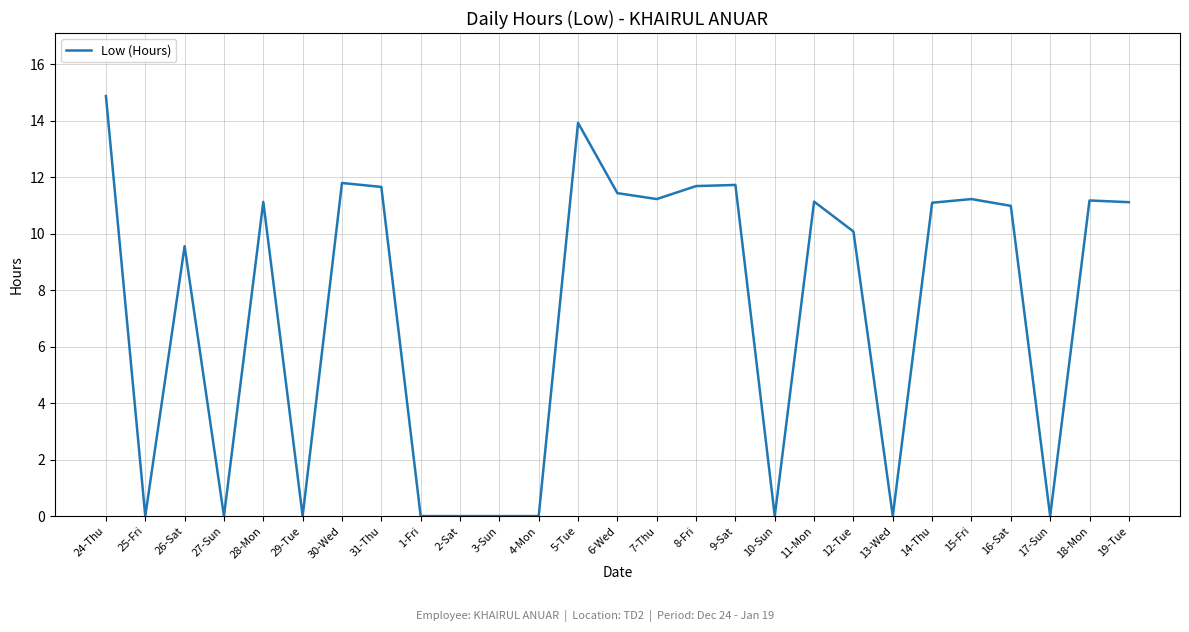

At which category does the chart reach its peak across all series?

24-Thu